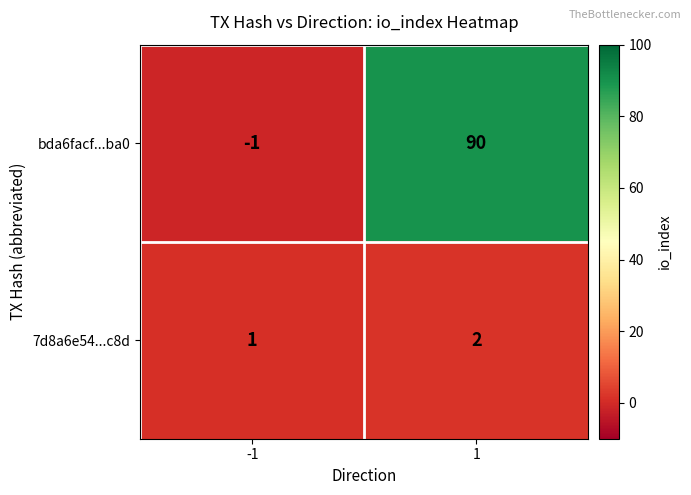

What is the approximate value of bda6facf...ba0 at 1, to the nearest 5?

90